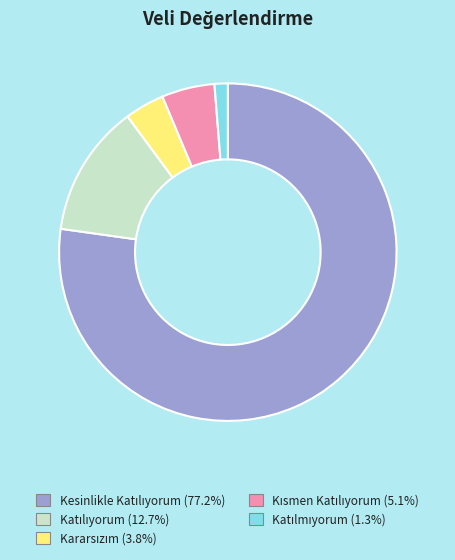

Is there a majority slice in this chart?

Yes